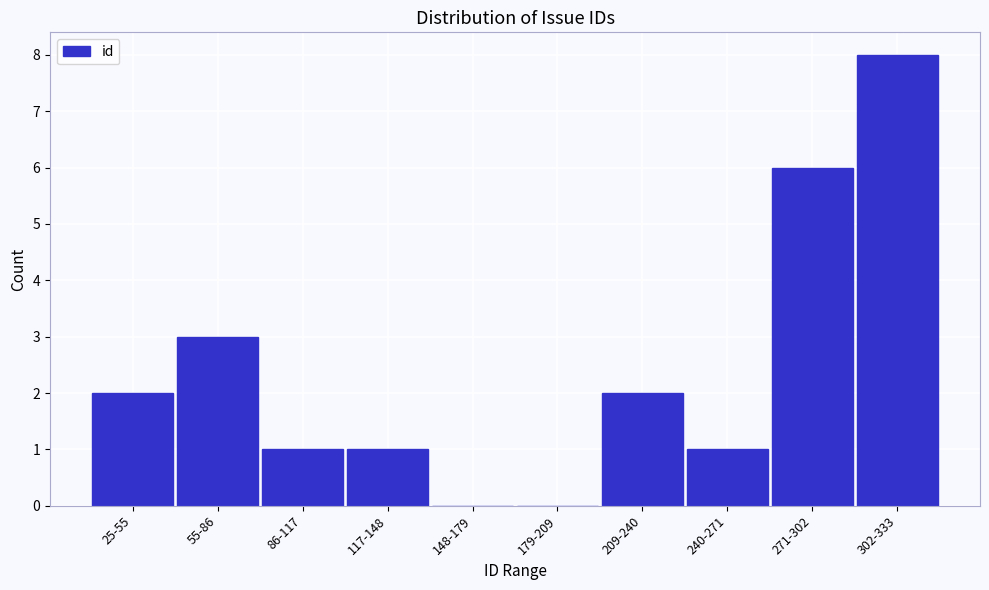

Reading right to left, what are all the values shown in this chart?

302-333=8	271-302=6	240-271=1	209-240=2	179-209=0	148-179=0	117-148=1	86-117=1	55-86=3	25-55=2